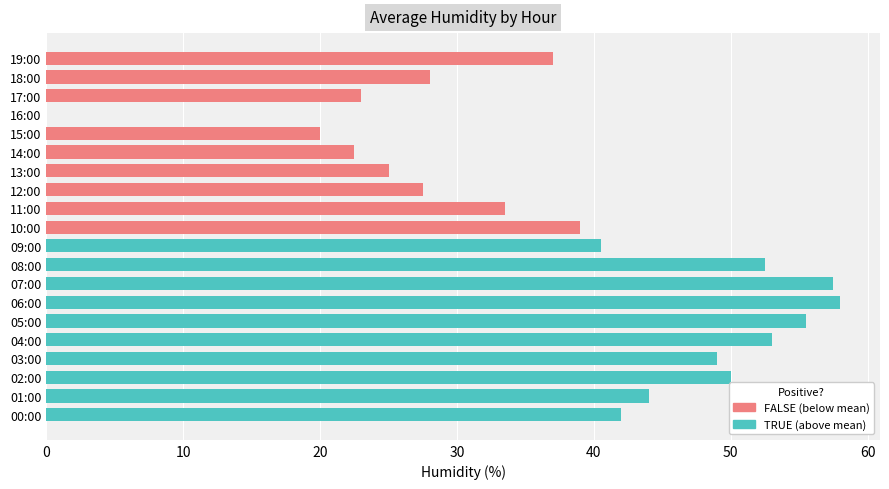

Is it true that the value at 04:00 is 23.0?

False